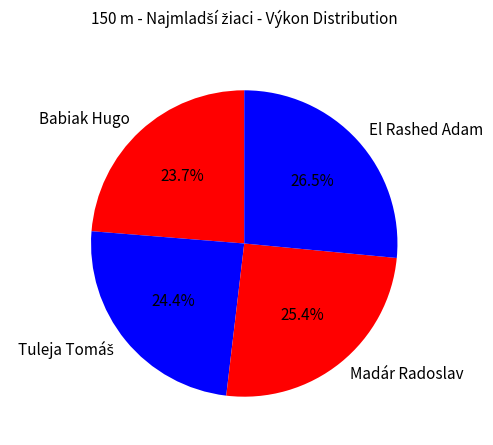

Which category has the biggest portion of the pie?

El Rashed Adam